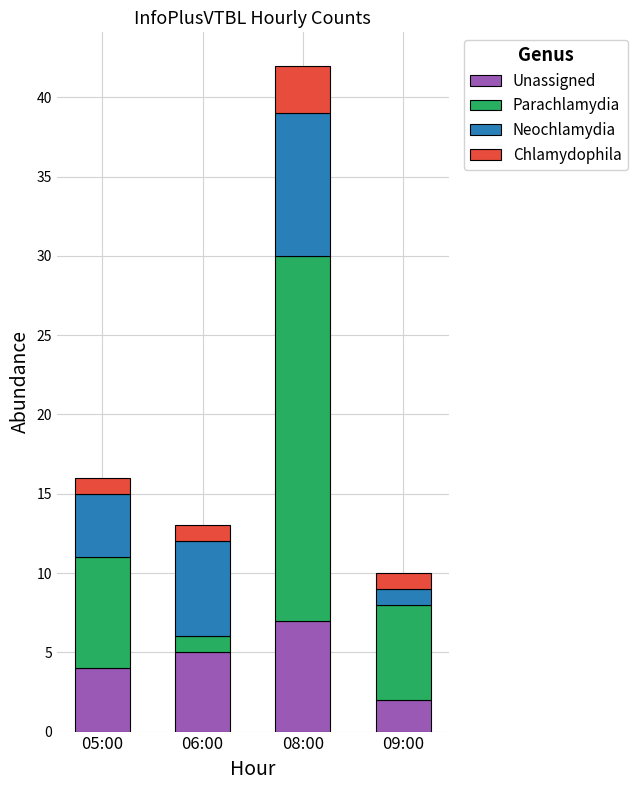

What are all the series names shown in the legend?

Unassigned, Parachlamydia, Neochlamydia, Chlamydophila